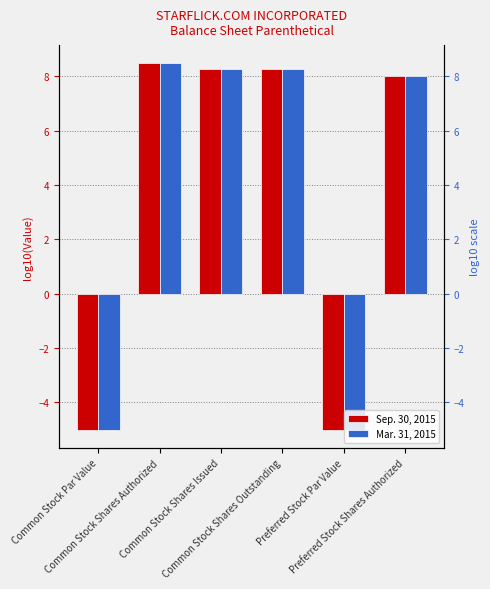

What is the label of the 3rd bar from the left?

Common Stock Shares Issued